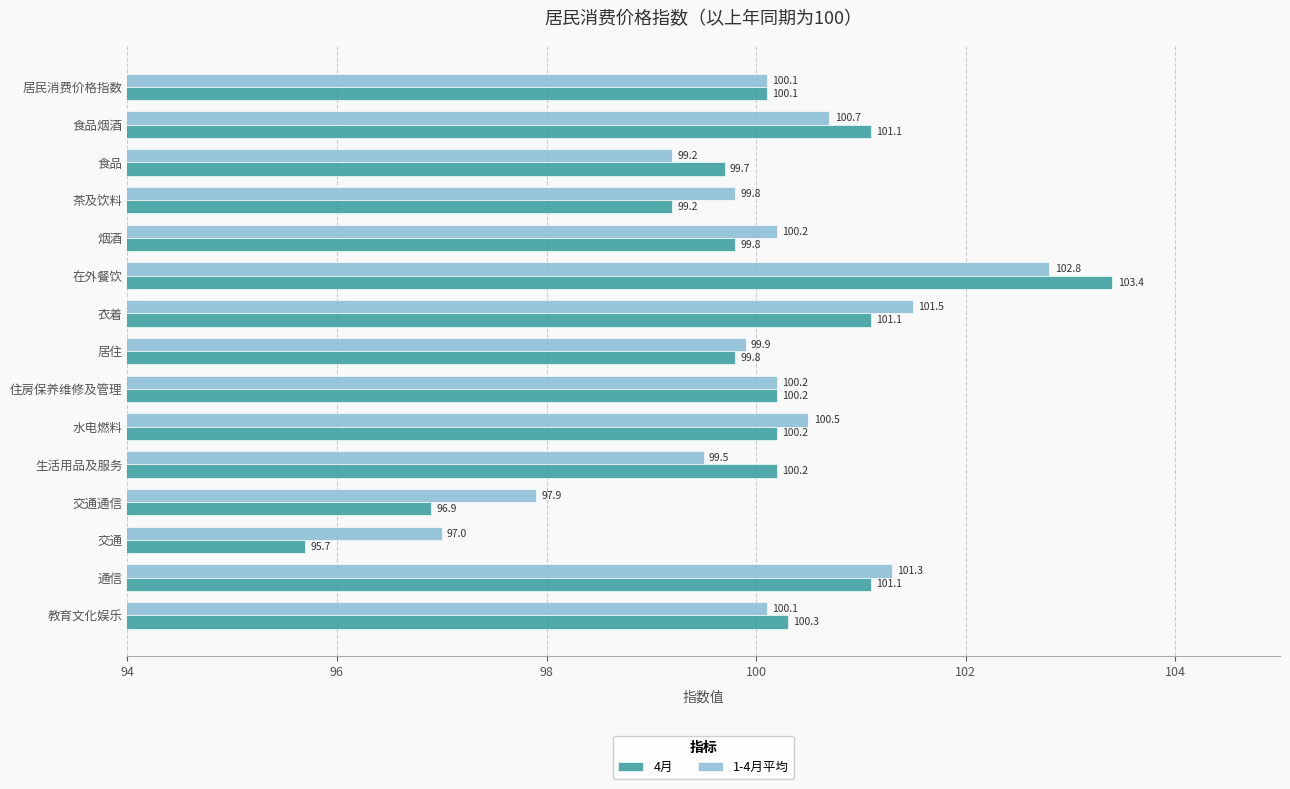

Which label corresponds to the smallest value in the chart?

交通